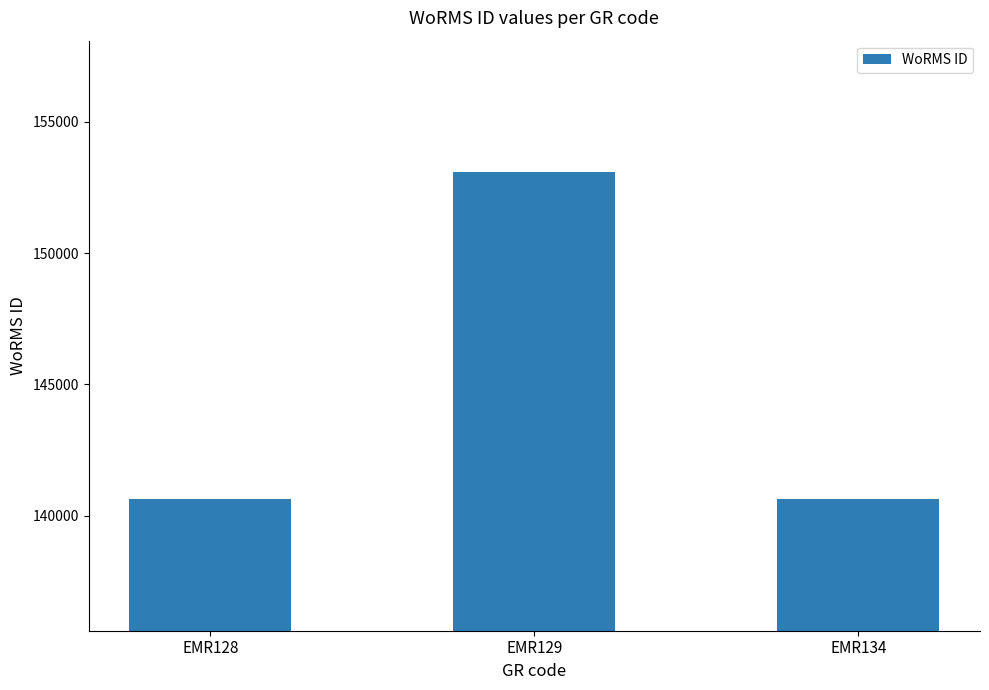

How many data points does each series have?

3